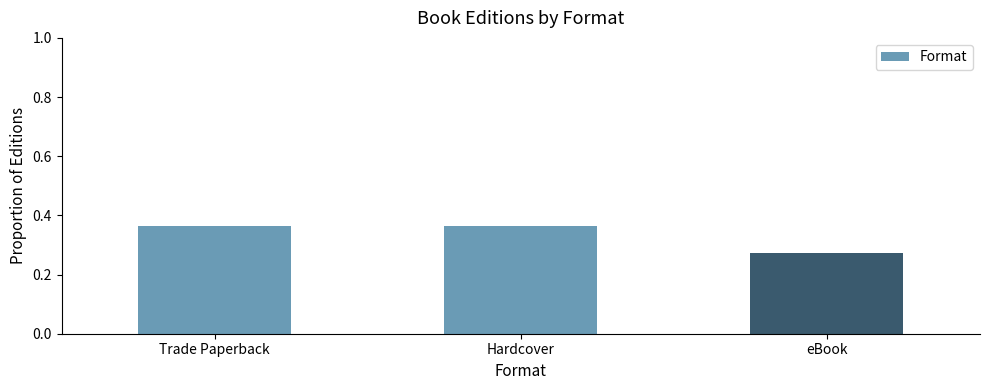

Which has a higher value, Hardcover or eBook?

Hardcover